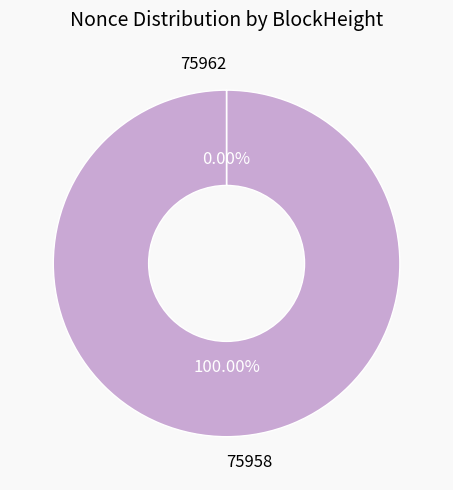

Which slice represents more than half of the pie?

75958